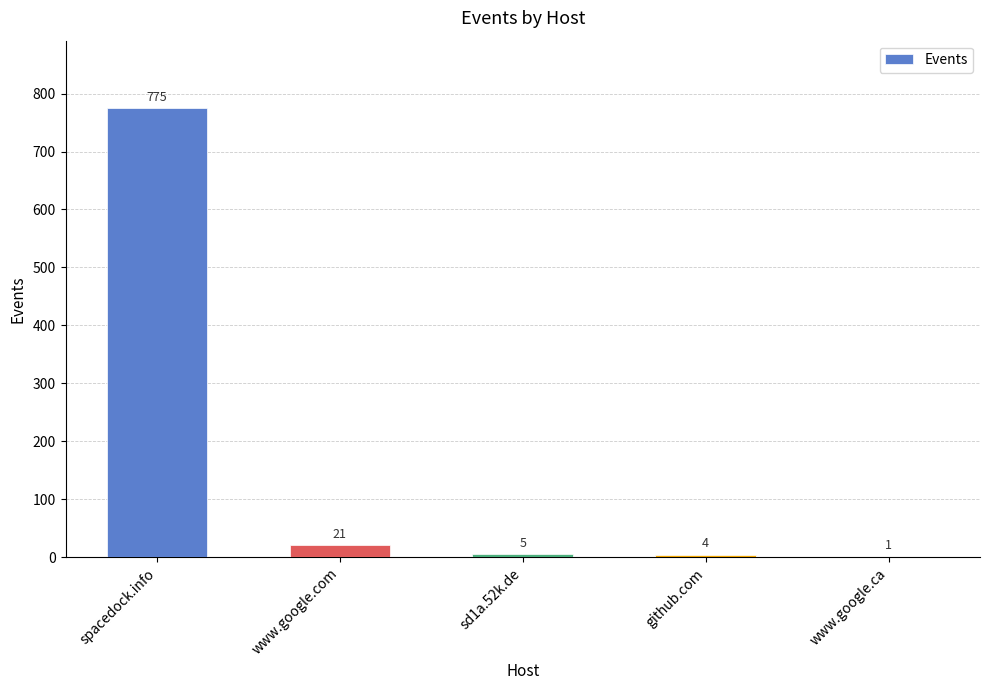

What is the approximate value at github.com?

4